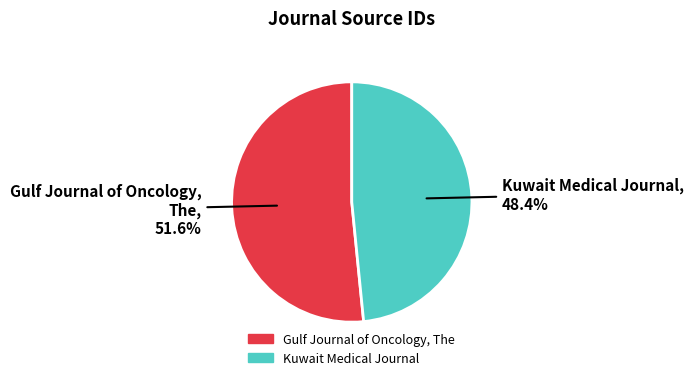

What is the smallest slice in the pie chart?

Kuwait Medical Journal